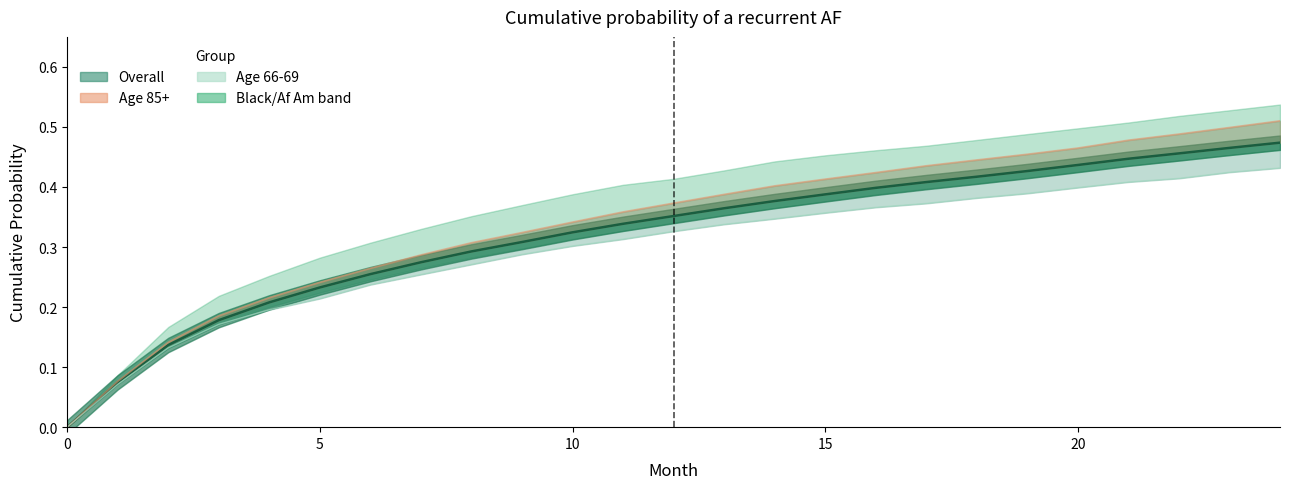

Reading right to left, what are all the values shown in this chart?

Overall: 0.5	0.5	0.5	0.4	0.4	0.4	0.4	0.4	0.4	0.4	0.4	0.4	0.4	0.3	0.3	0.3	0.3	0.3	0.3	0.2	0.2	0.2	0.1	0.1	0.0
Age 85+: 0.5	0.5	0.5	0.5	0.5	0.5	0.4	0.4	0.4	0.4	0.4	0.4	0.4	0.4	0.3	0.3	0.3	0.3	0.3	0.2	0.2	0.2	0.1	0.1	0.0
Age 66-69: 0.4	0.4	0.4	0.4	0.4	0.4	0.4	0.4	0.4	0.4	0.3	0.3	0.3	0.3	0.3	0.3	0.3	0.3	0.2	0.2	0.2	0.2	0.1	0.1	0.0